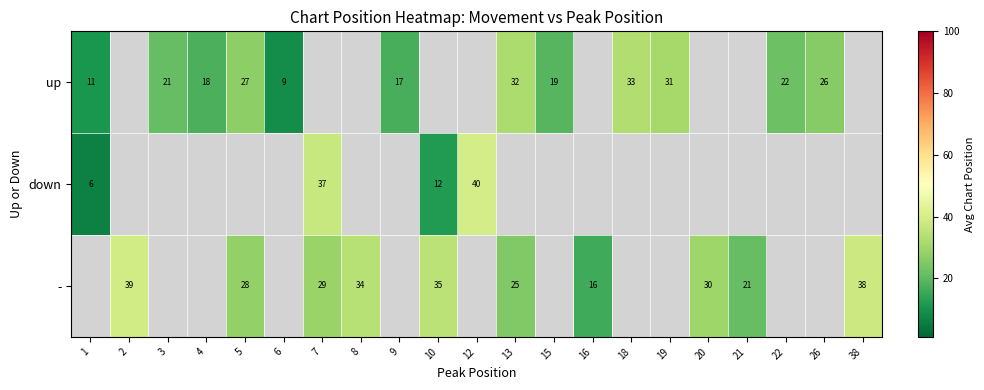

The value of - at 2 is 11.7. True or false?

False